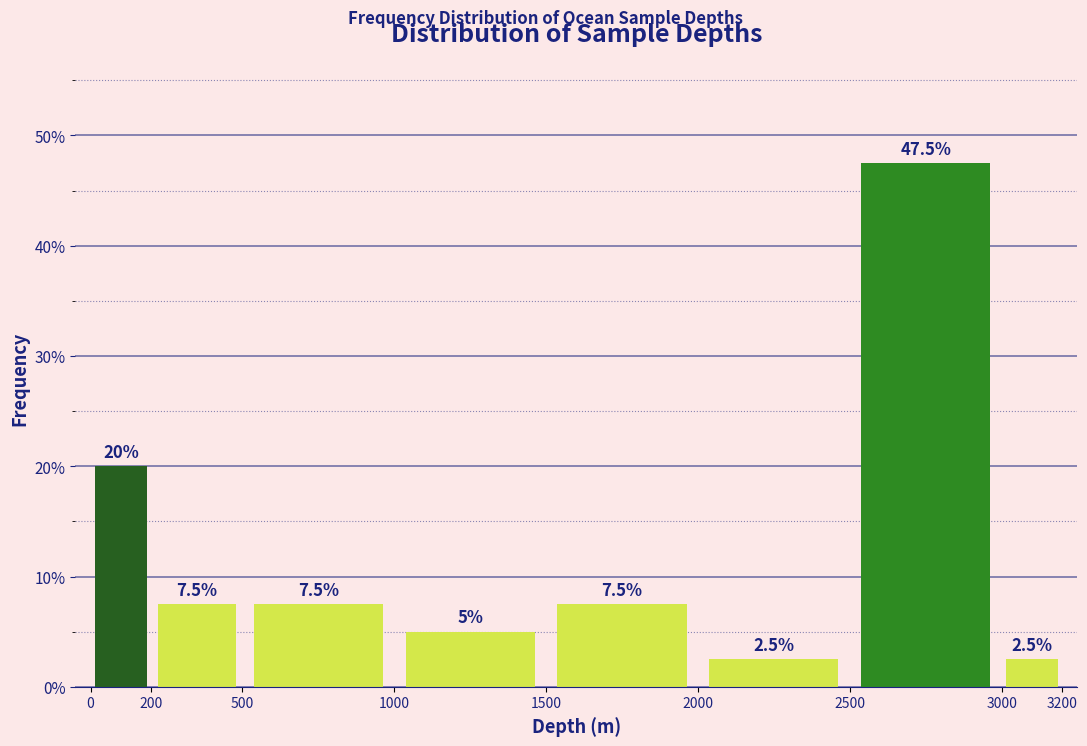

How tall is the bar that spans 2000 to 2500 on the x-axis?

2.5